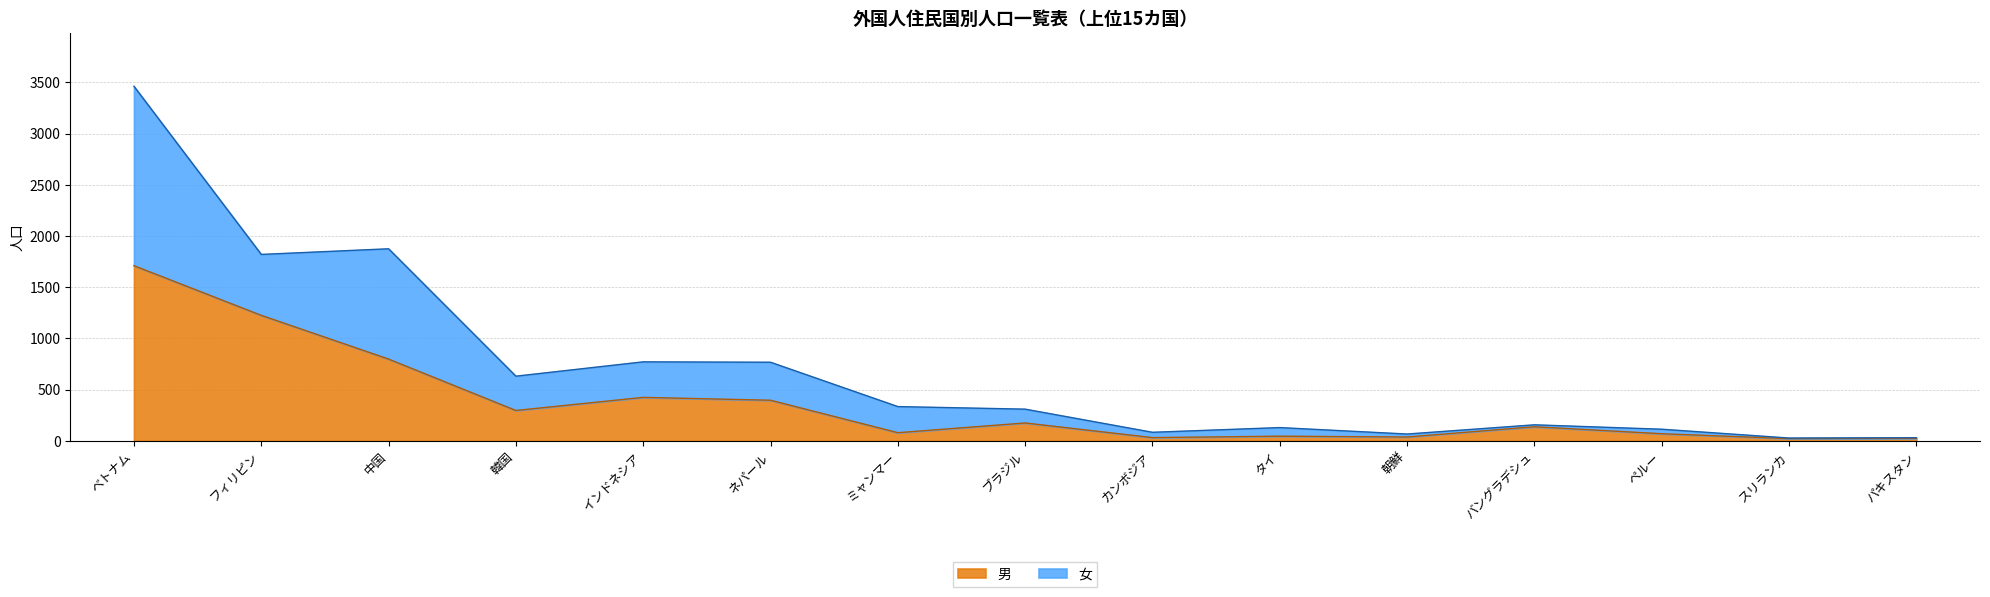

Which series changed the most between 朝鮮 and パキスタン?

女